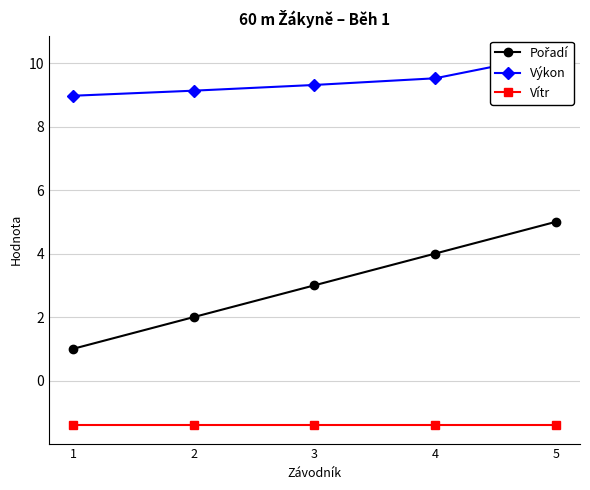

What are all the series names shown in the legend?

Pořadí, Výkon, Vítr